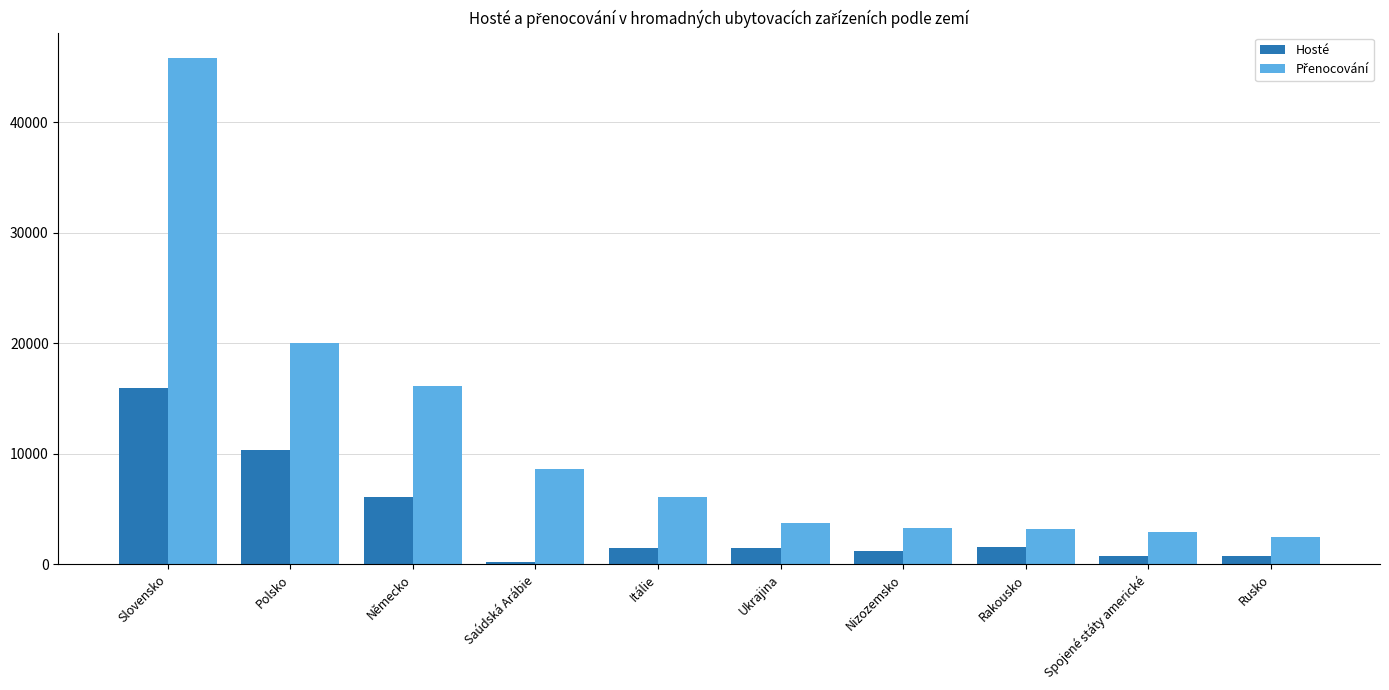

What is the spread (max minus min) of values at Německo?

10040